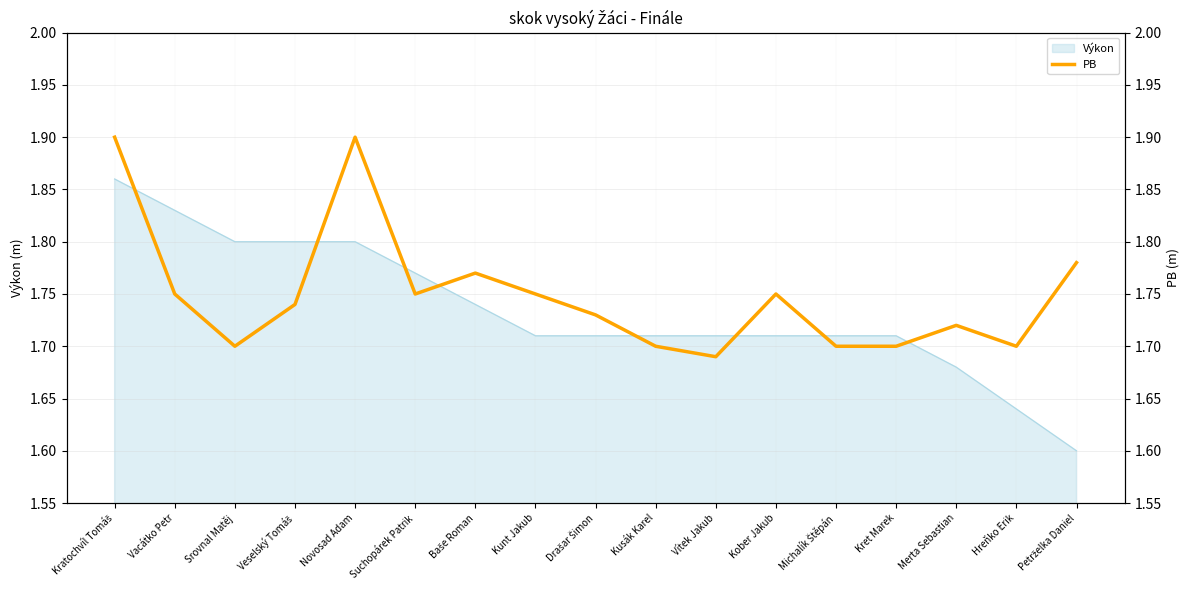

What is the change in value from Kratochvíl Tomáš to Hreňko Erik?

-0.2